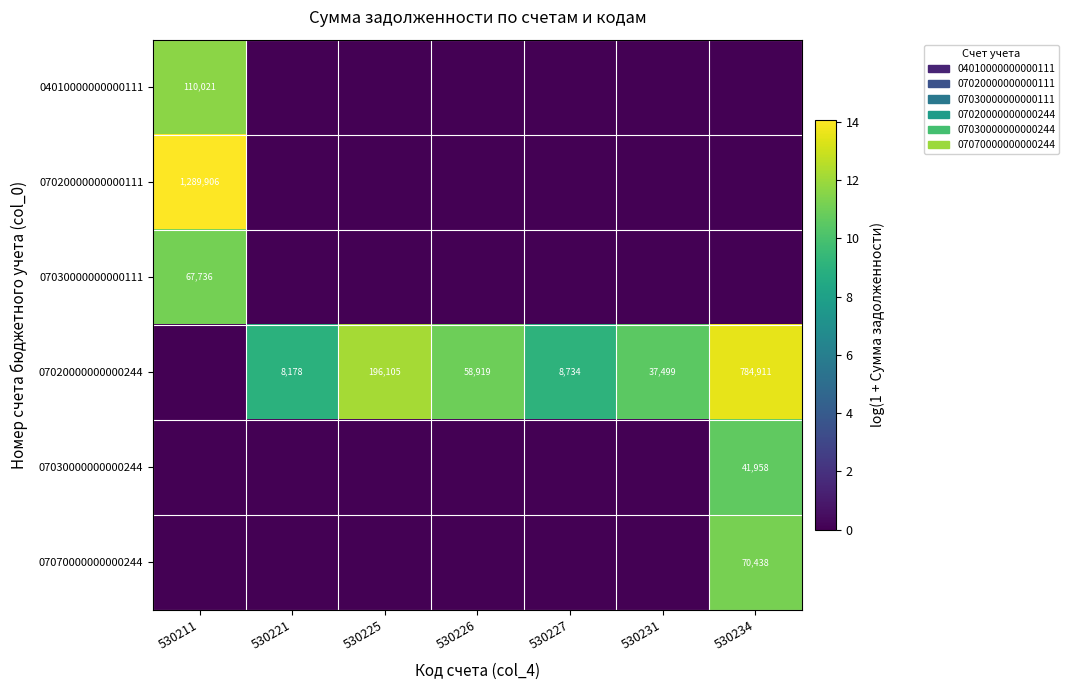

What is the sum of the 07020000000000244 values at 530221 and 530231?

45677